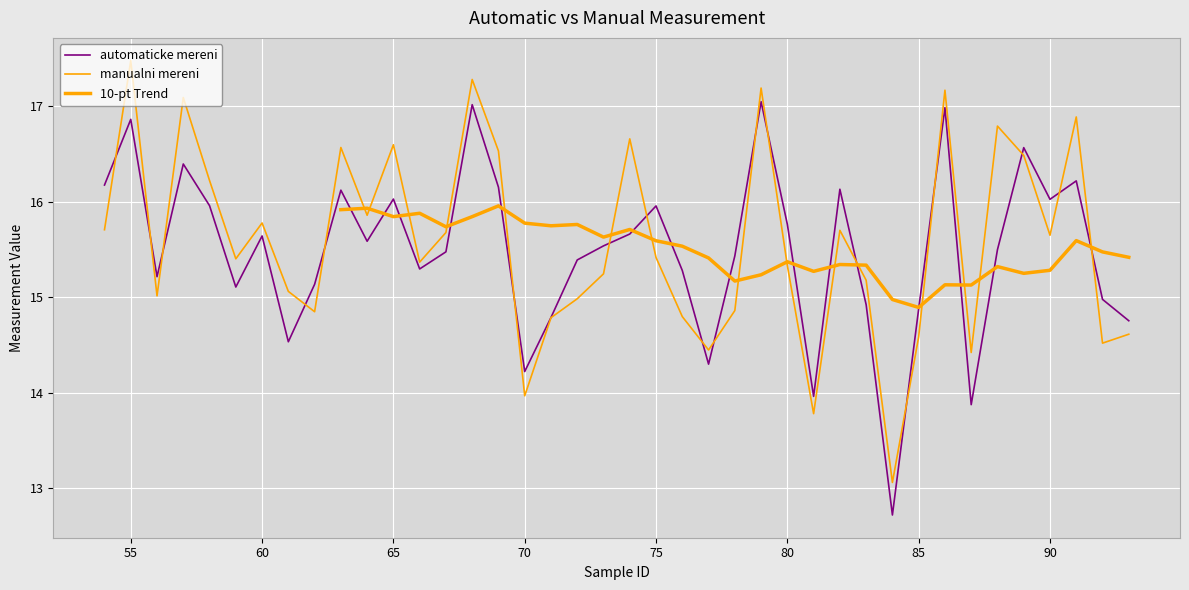

What is the sum of the automaticke mereni values at 57 and 56?

31.6